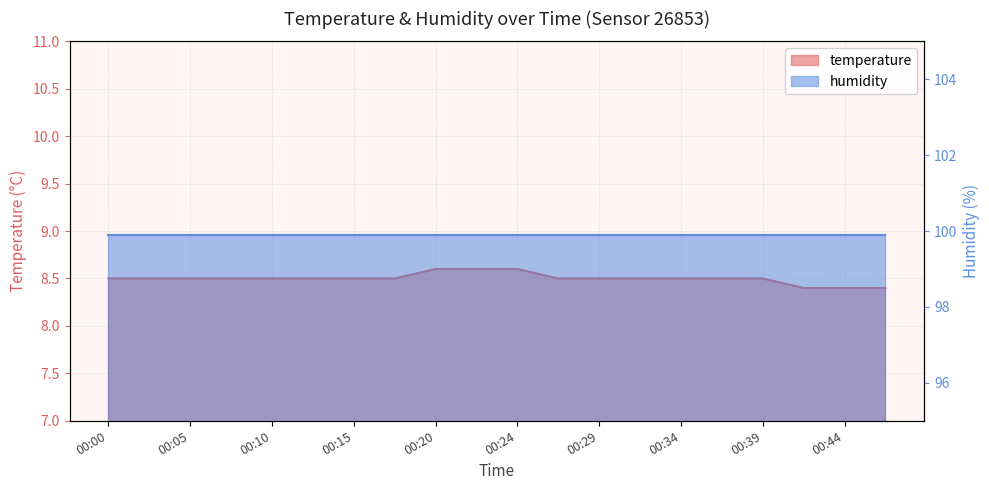

At which category does the chart reach its minimum across all series?

00:42